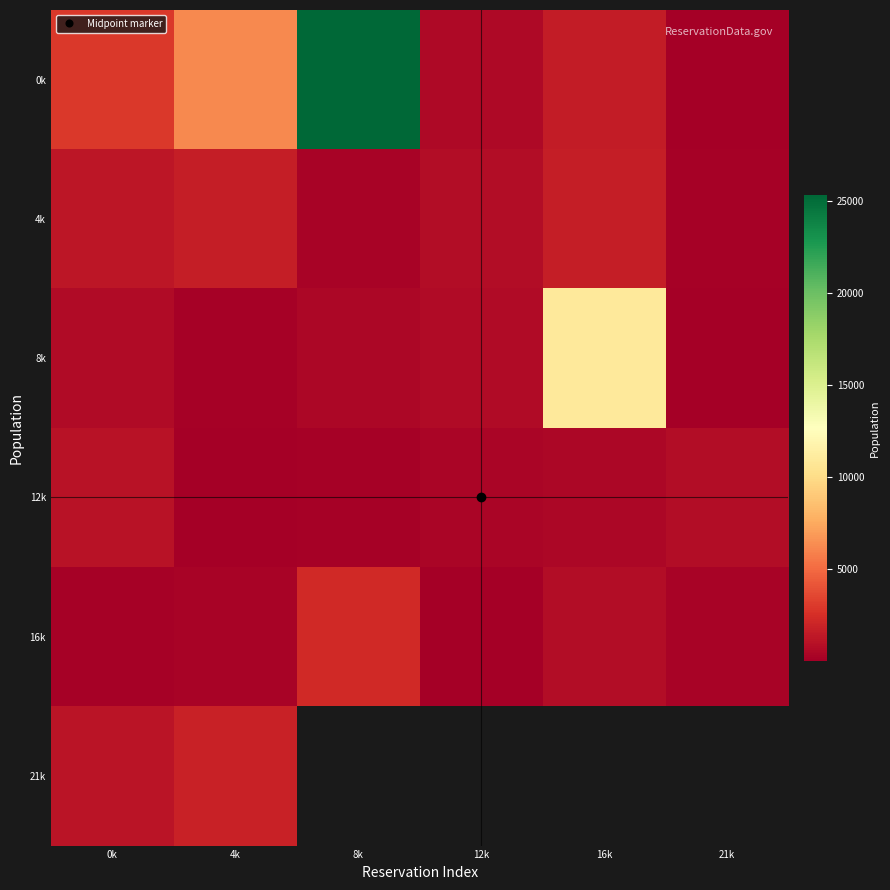

Which series changed the most between 4k and 8k?

0k